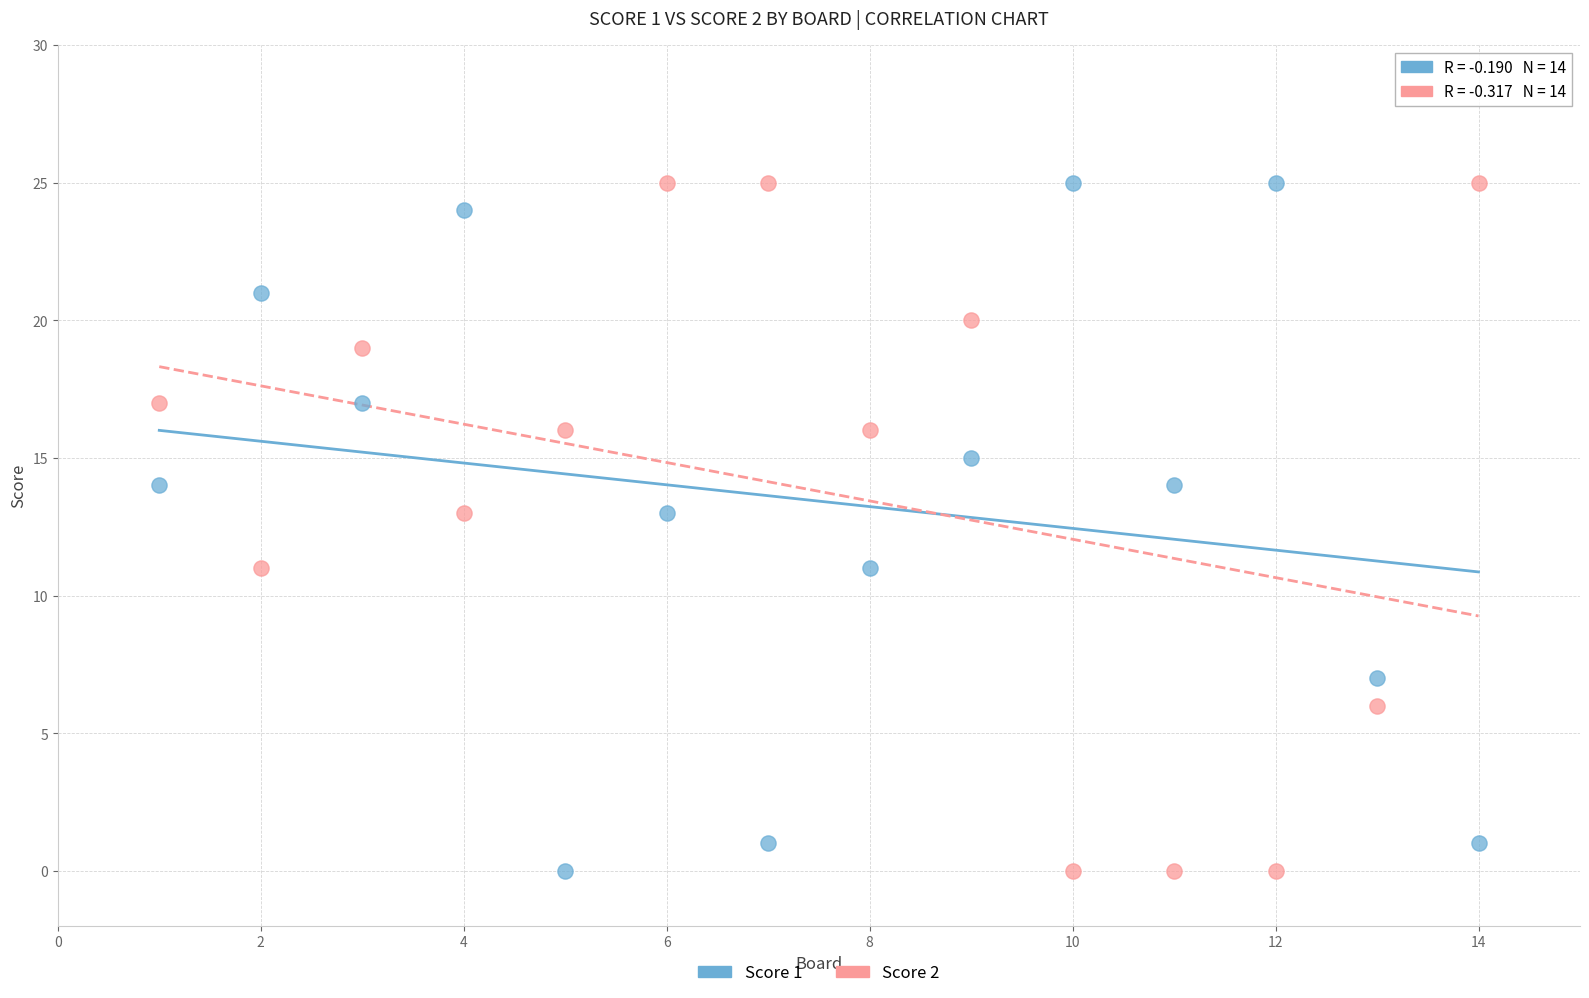

Across all data points, what is the range of Y values (max minus min)?

25